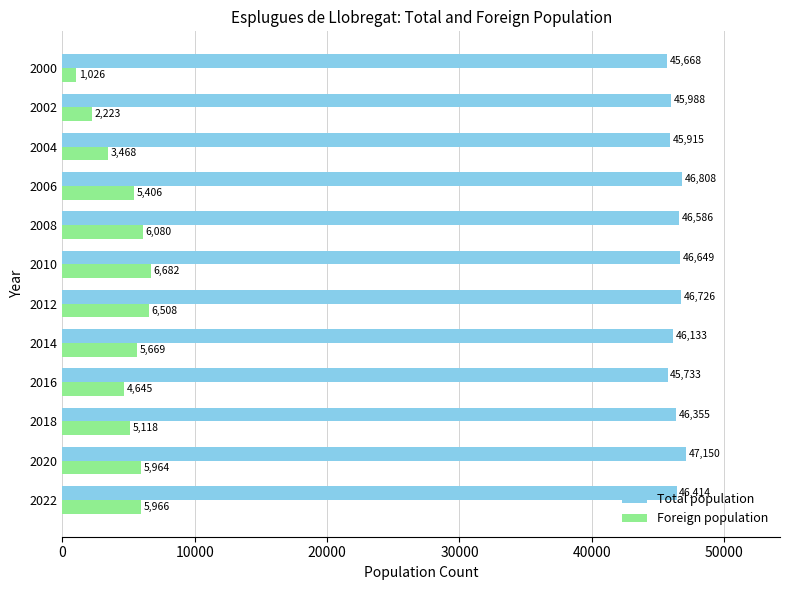

What is the average value of the Total population series?

46344